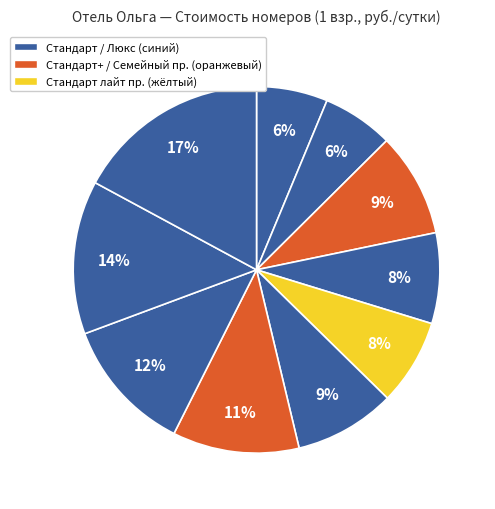

Is there a majority slice in this chart?

No